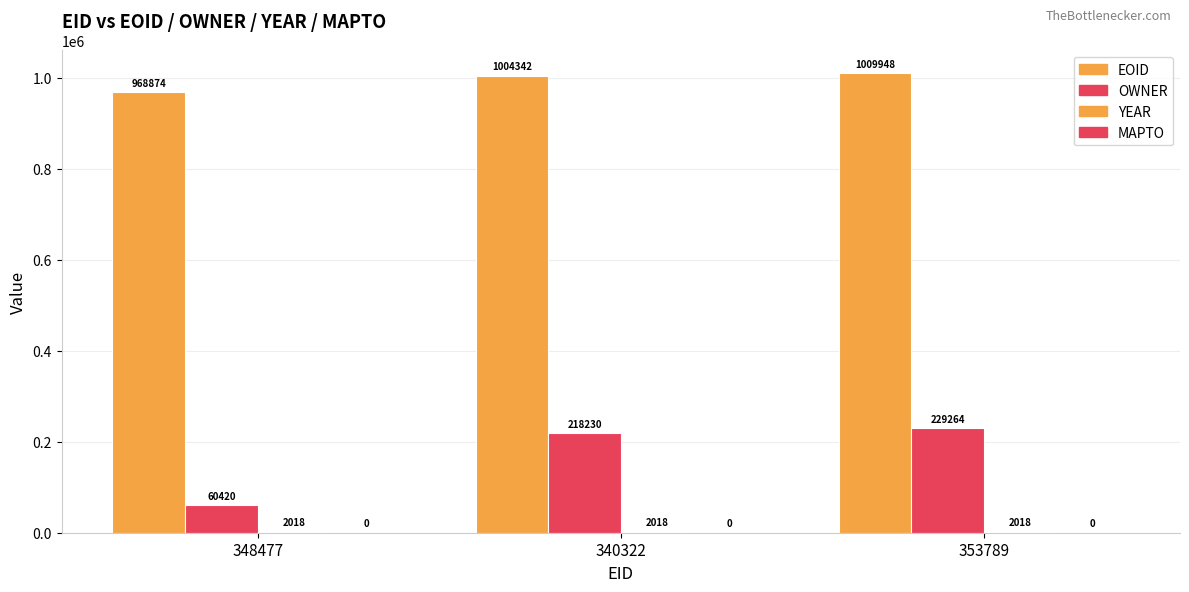

Where is OWNER nearest to the value 144842?

340322